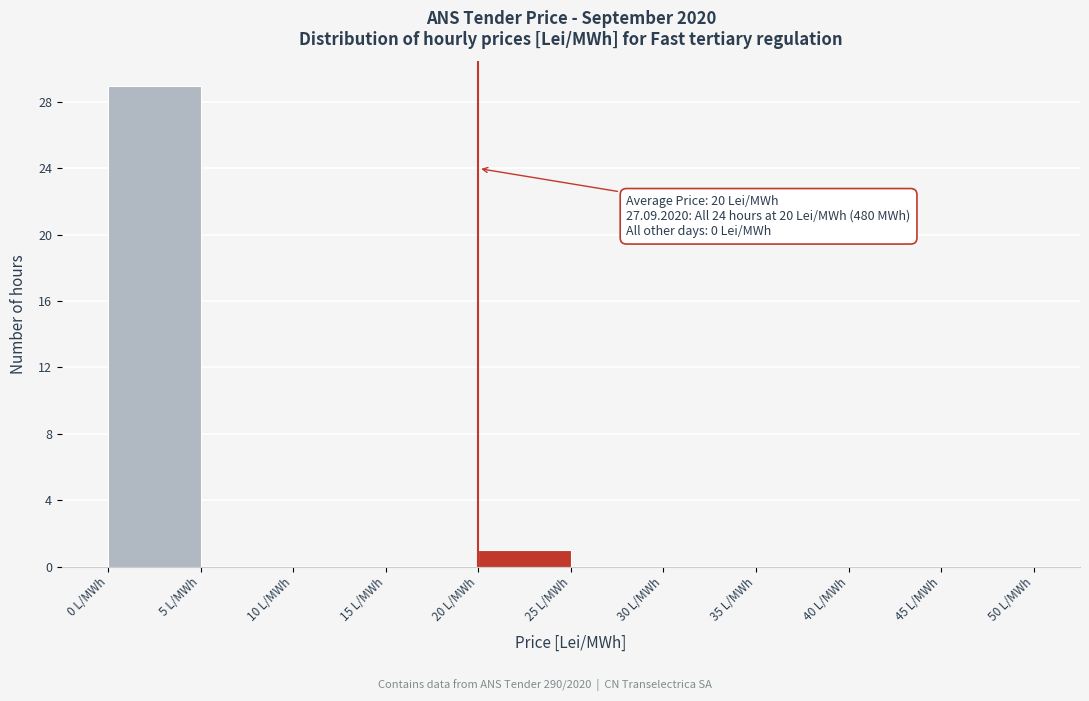

Over which range of the x-axis is the bar tallest?

0 to 5